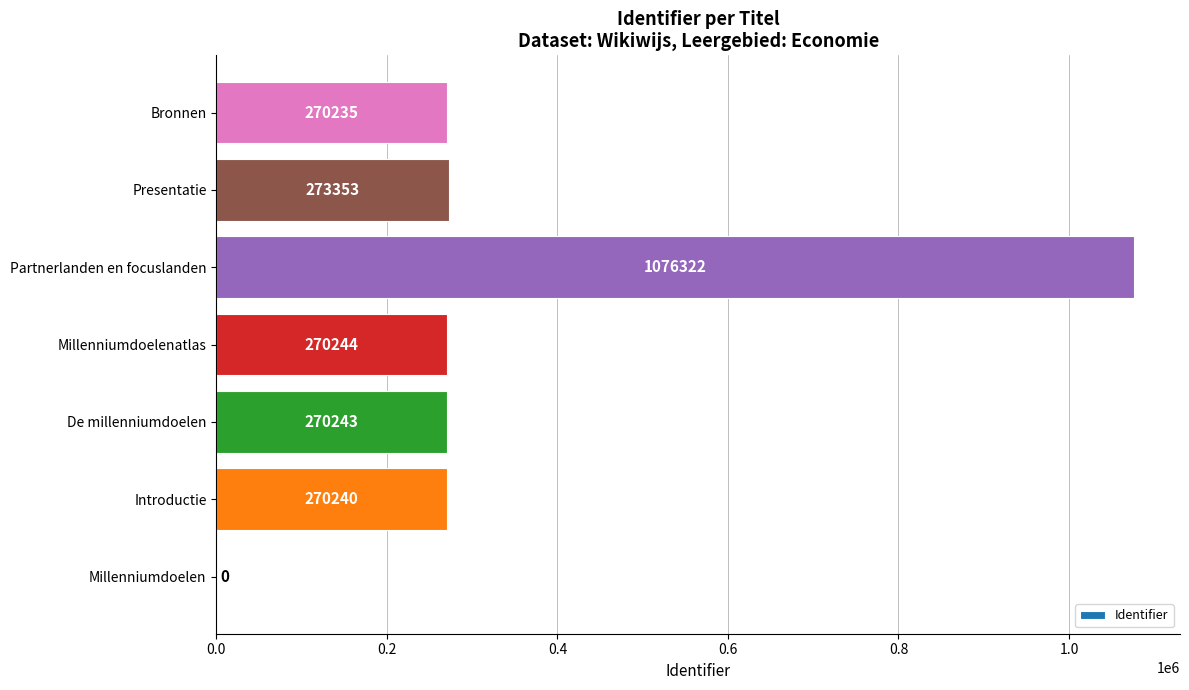

What is the sum of all values?

2430637